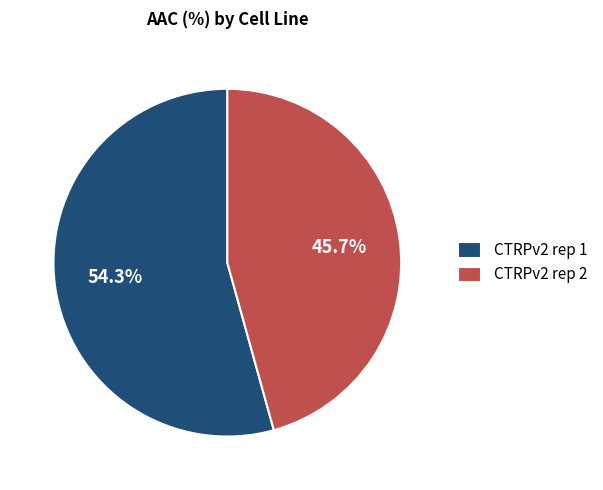

What percentage is NOT represented by CTRPv2 rep 1?

45.7%